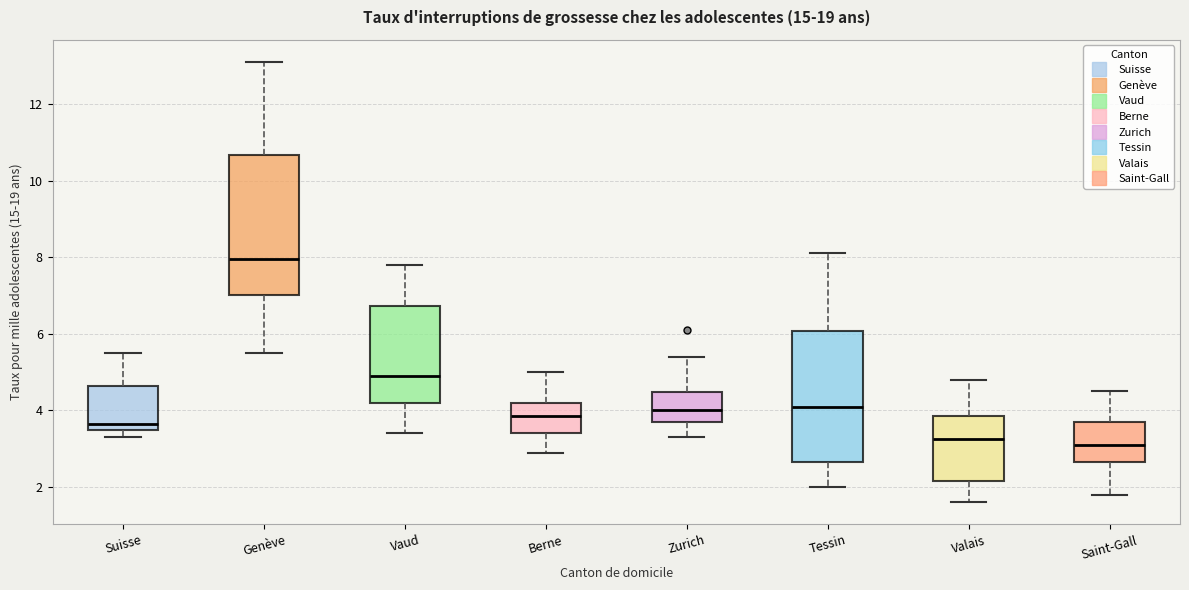

Where is the lower edge of the box for Suisse on the y-axis? The values are not printed on the chart, so give them approximately, as read against the axis.

3.4